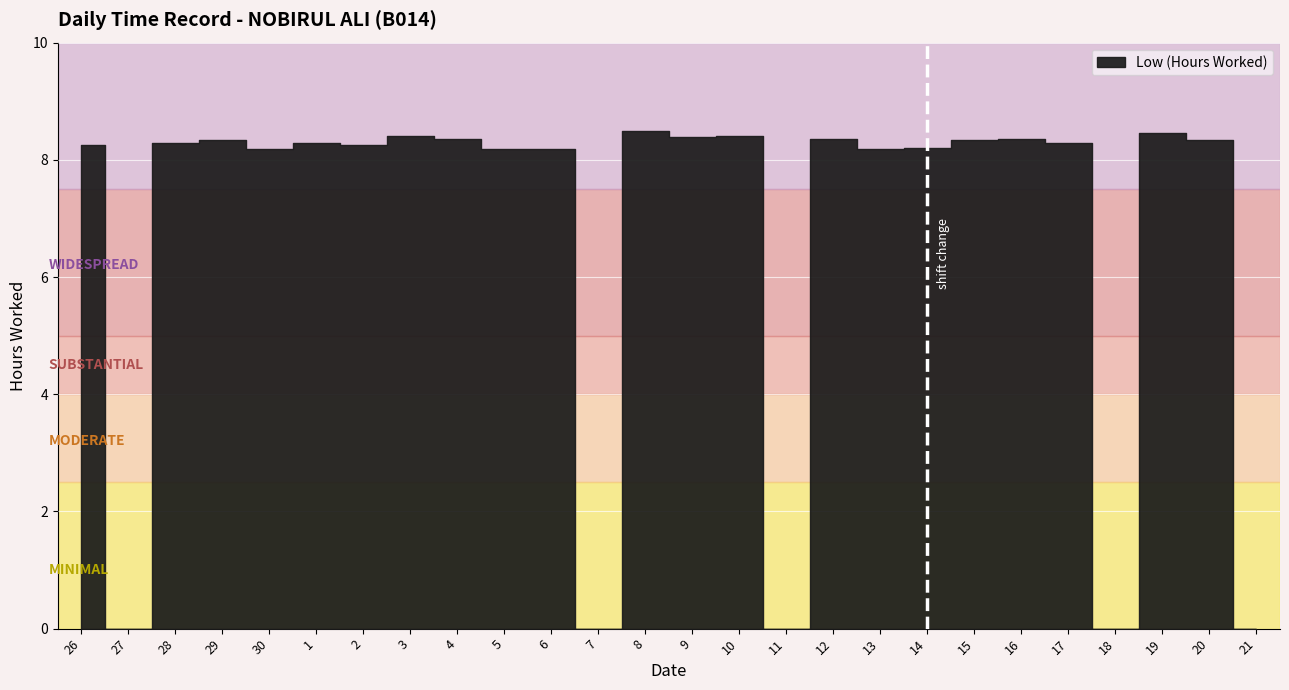

The value at 6 is 8.2. True or false?

True